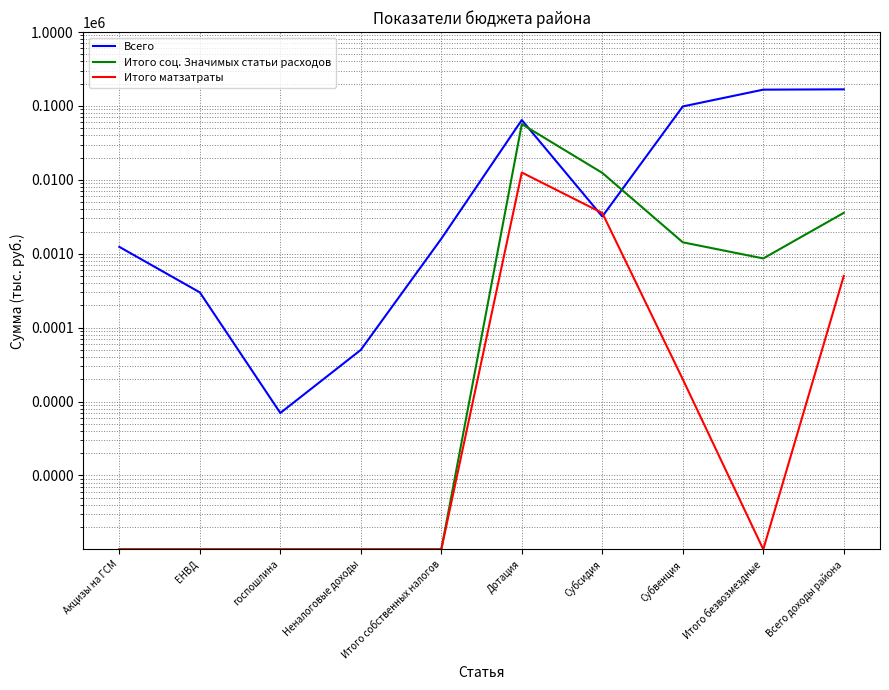

At which category does Итого матзатраты reach its first local valley?

Итого безвозмездные